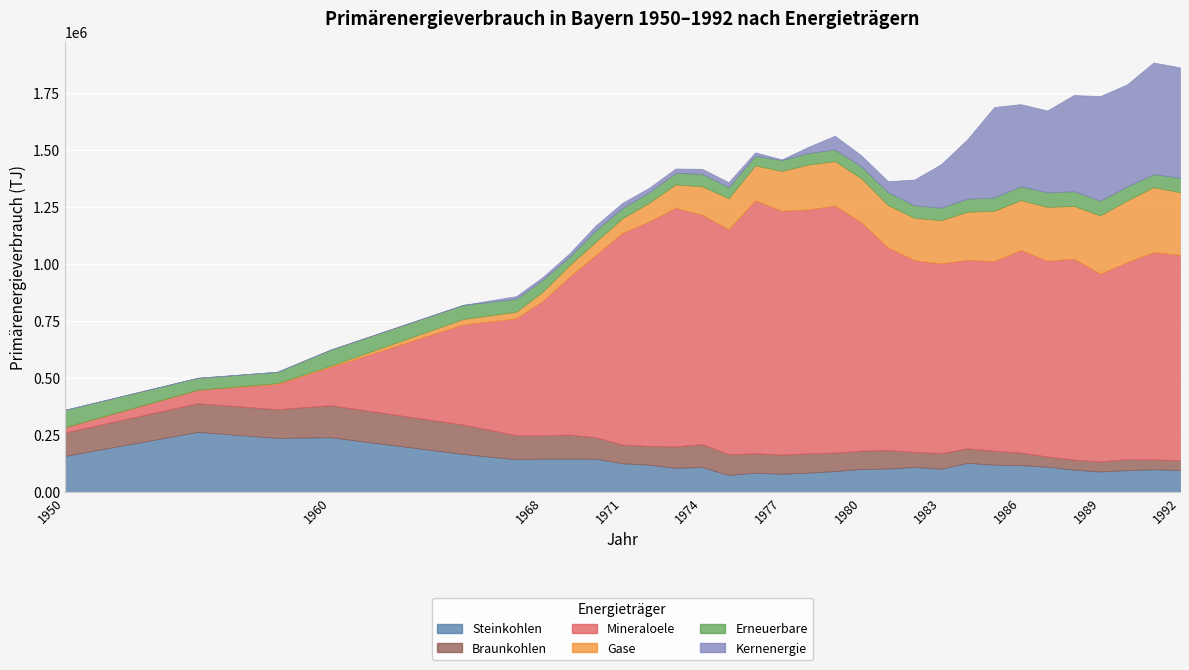

How many distinct data groups are displayed?

6